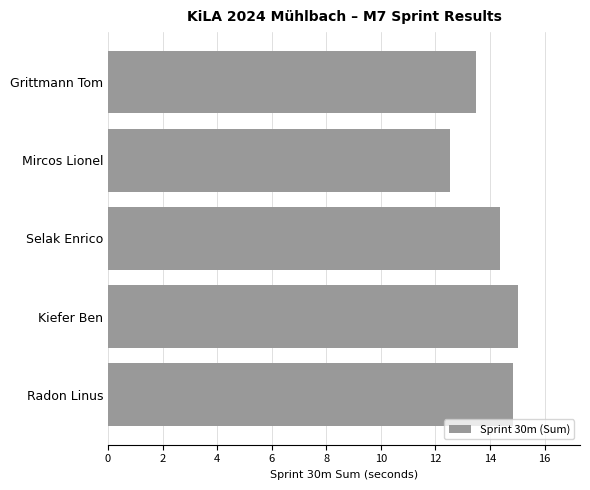

What value does the data have at Selak Enrico?

14.4